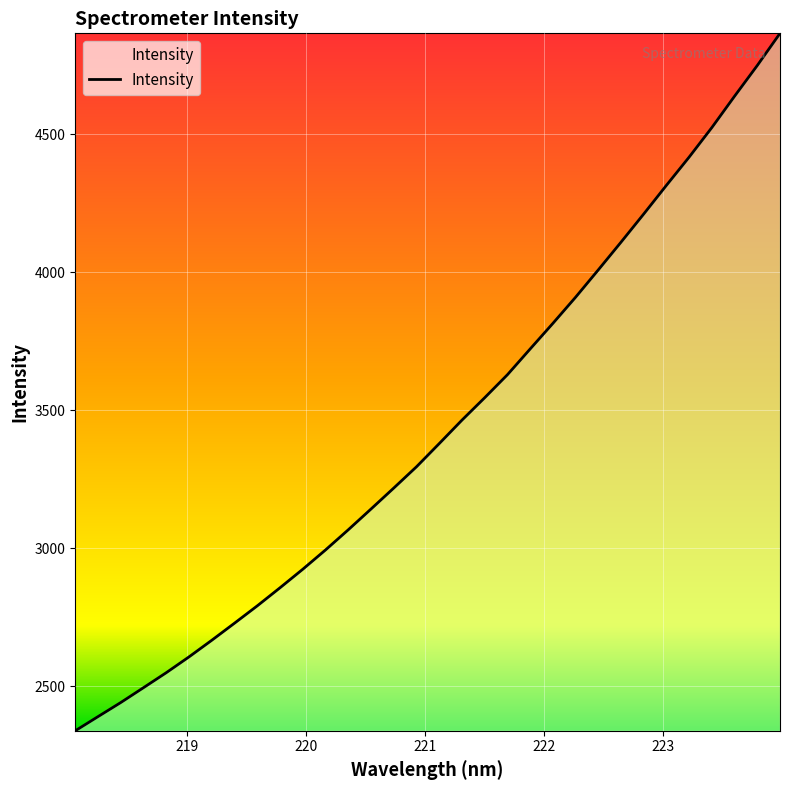

What is the difference between the maximum and minimum values?

2525.9